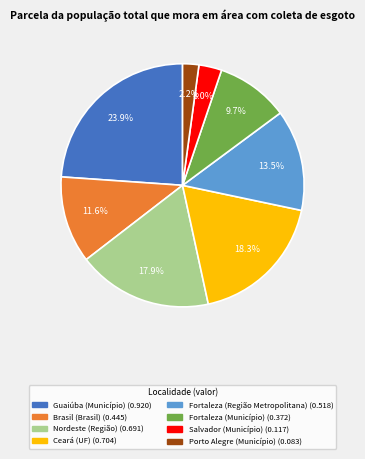

Is there any slice that represents more than half of the pie?

No